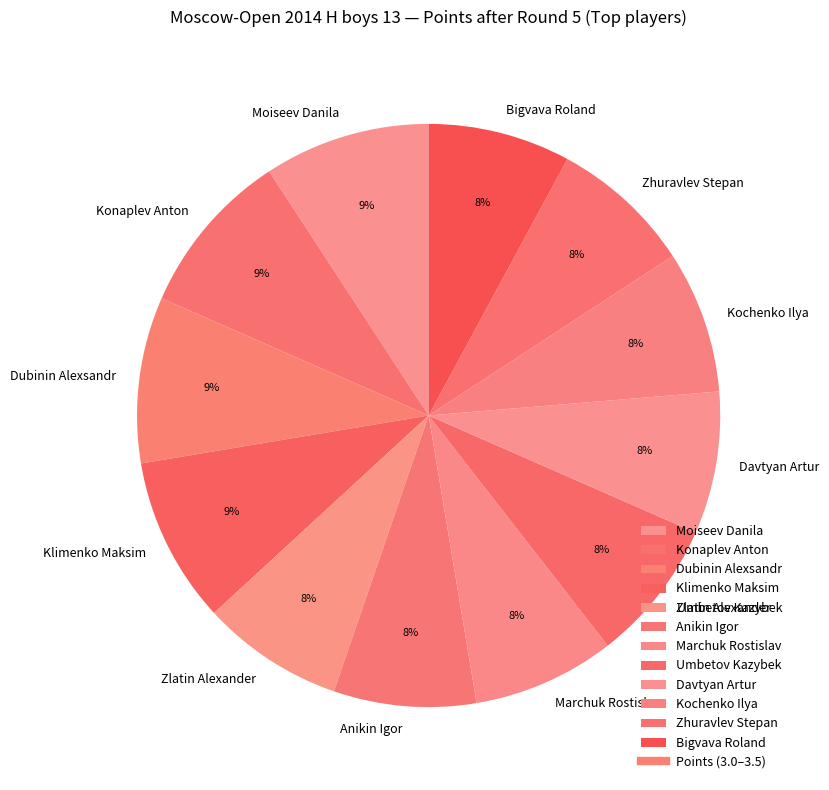

What is the ratio of the value at Anikin Igor to the value at Klimenko Maksim?

0.9